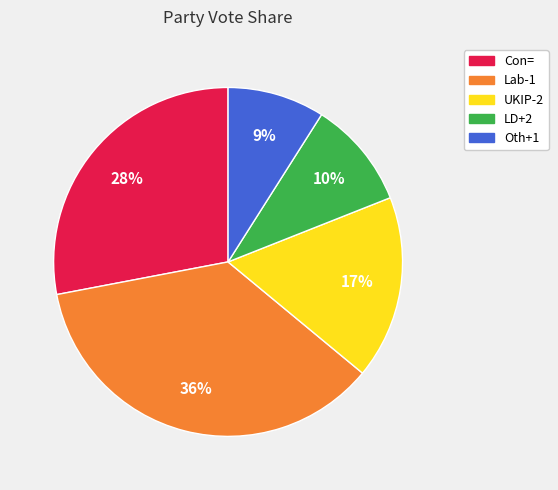

To the nearest percent, what is the difference between the UKIP-2 and LD+2 slice percentages?

7%